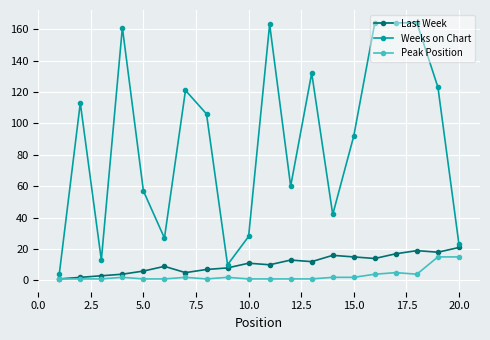

Reading left to right, list all the values displayed in this chart.

Last Week: 1	2	3	4	6	9	5	7	8	11	10	13	12	16	15	14	17	19	18	21
Weeks on Chart: 4	113	13	161	57	27	121	106	10	28	163	60	132	42	92	164	164	164	123	23
Peak Position: 1	1	1	2	1	1	2	1	2	1	1	1	1	2	2	4	5	4	15	15